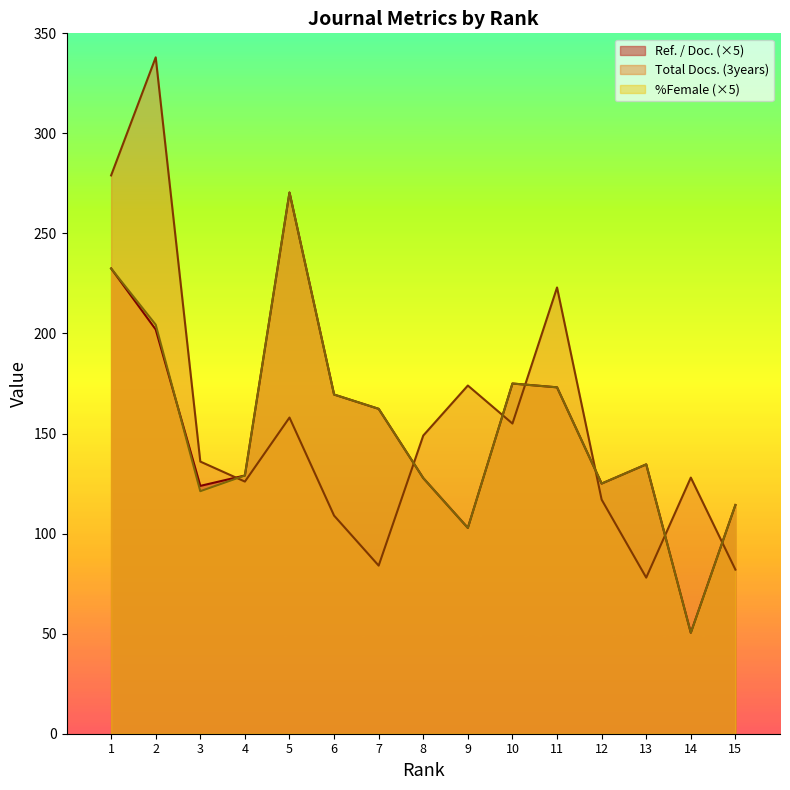

At which category is the sum across all series the highest?

2